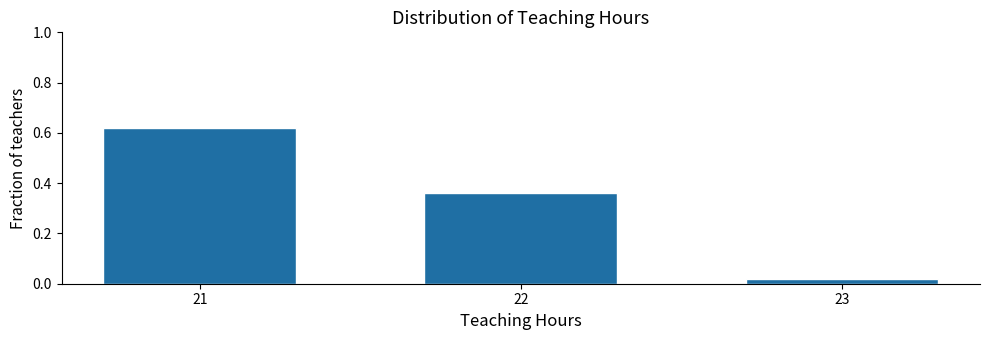

List the labels in order of value, largest first.

21, 22, 23